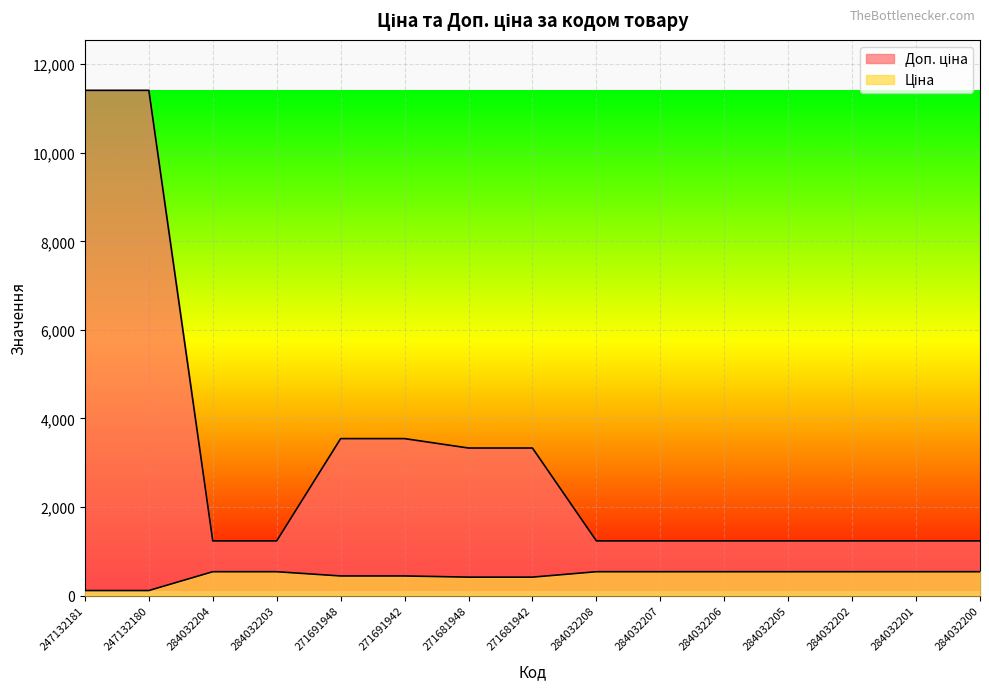

True or false: Доп. ціна and Ціна intersect in this chart.

False